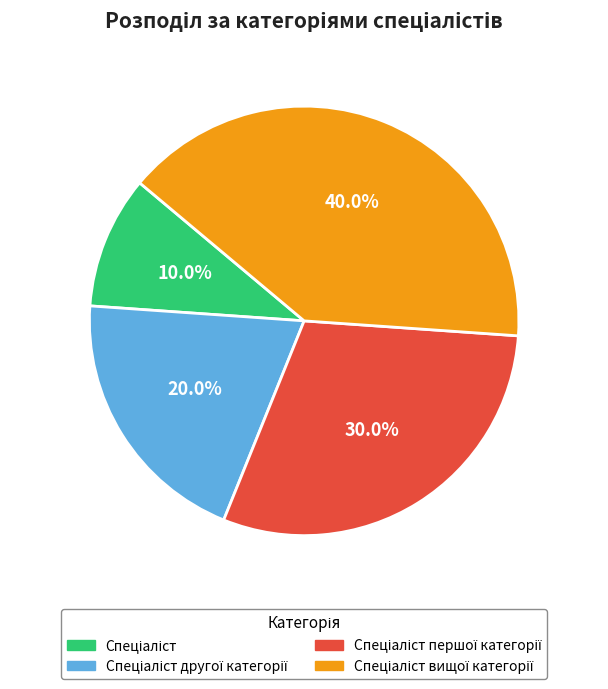

Is there a majority slice in this chart?

No